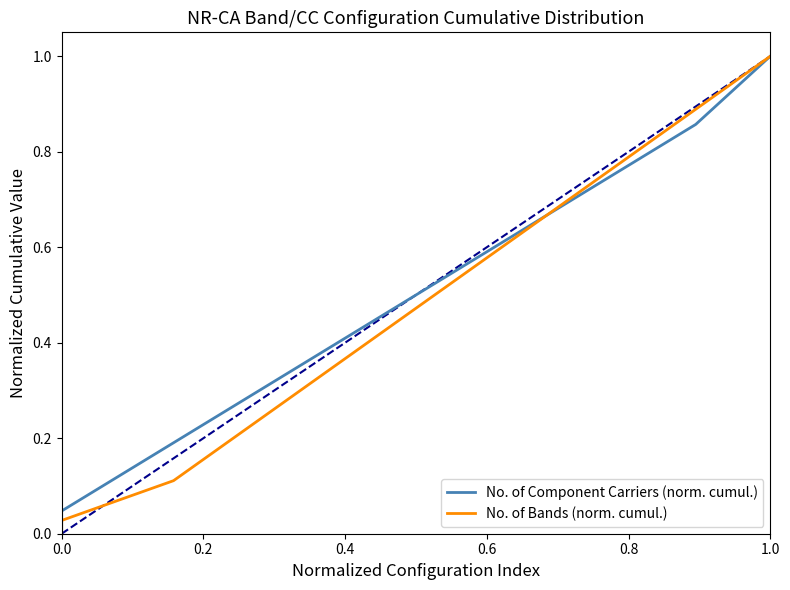

The No. of Component Carriers (norm. cumul.) series shows 1.2 at 19. True or false?

False